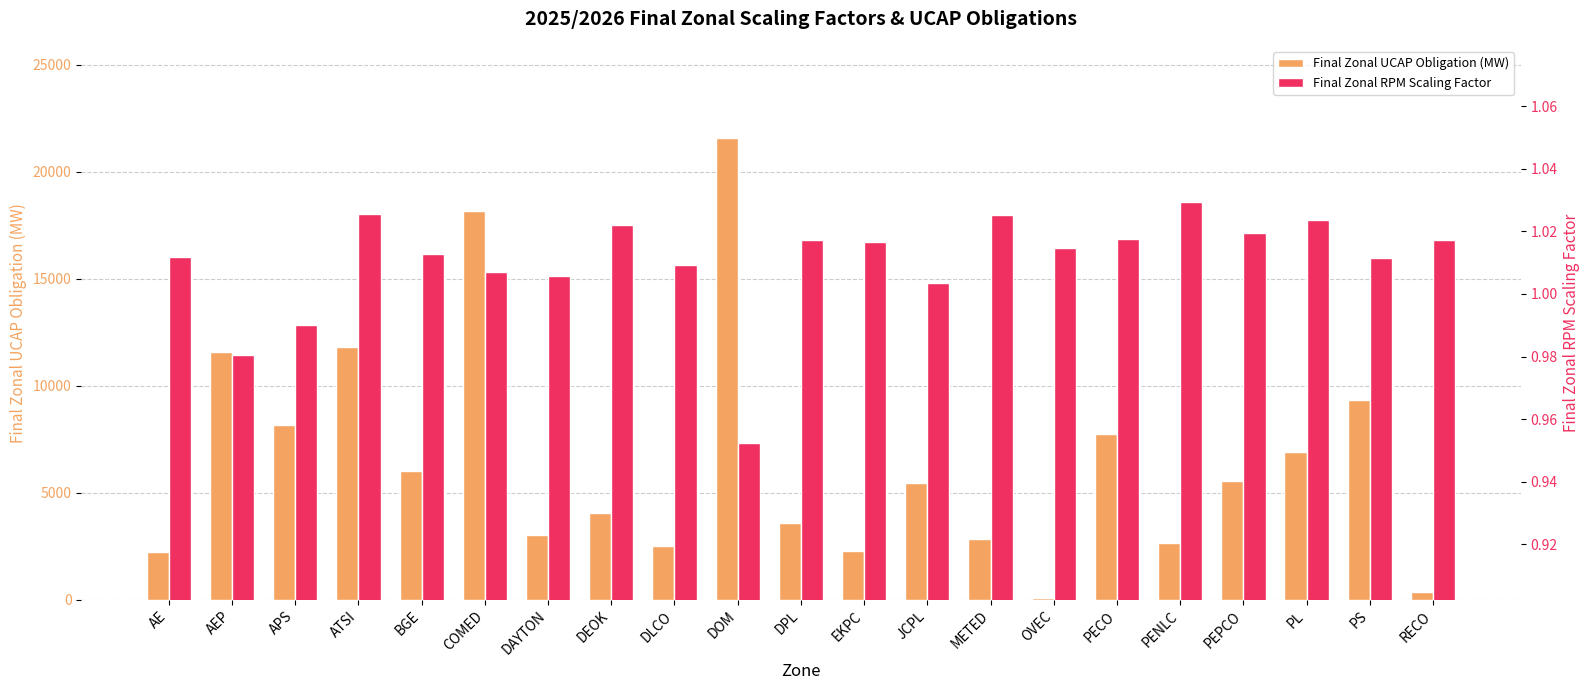

Reading left to right, transcribe all the data shown in this chart.

Final Zonal UCAP Obligation (MW): AE=2249.6	AEP=11567.3	APS=8169.7	ATSI=11792.5	BGE=6005.7	COMED=18167.5	DAYTON=3009.0	DEOK=4069.1	DLCO=2499.0	DOM=21570.5	DPL=3587.6	EKPC=2259.5	JCPL=5469.0	METED=2846.3	OVEC=57.1	PECO=7750.0	PENLC=2664.6	PEPCO=5555.6	PL=6905.0	PS=9338.3	RECO=372.1
Final Zonal RPM Scaling Factor: AE=1.0	AEP=1.0	APS=1.0	ATSI=1.0	BGE=1.0	COMED=1.0	DAYTON=1.0	DEOK=1.0	DLCO=1.0	DOM=1.0	DPL=1.0	EKPC=1.0	JCPL=1.0	METED=1.0	OVEC=1.0	PECO=1.0	PENLC=1.0	PEPCO=1.0	PL=1.0	PS=1.0	RECO=1.0